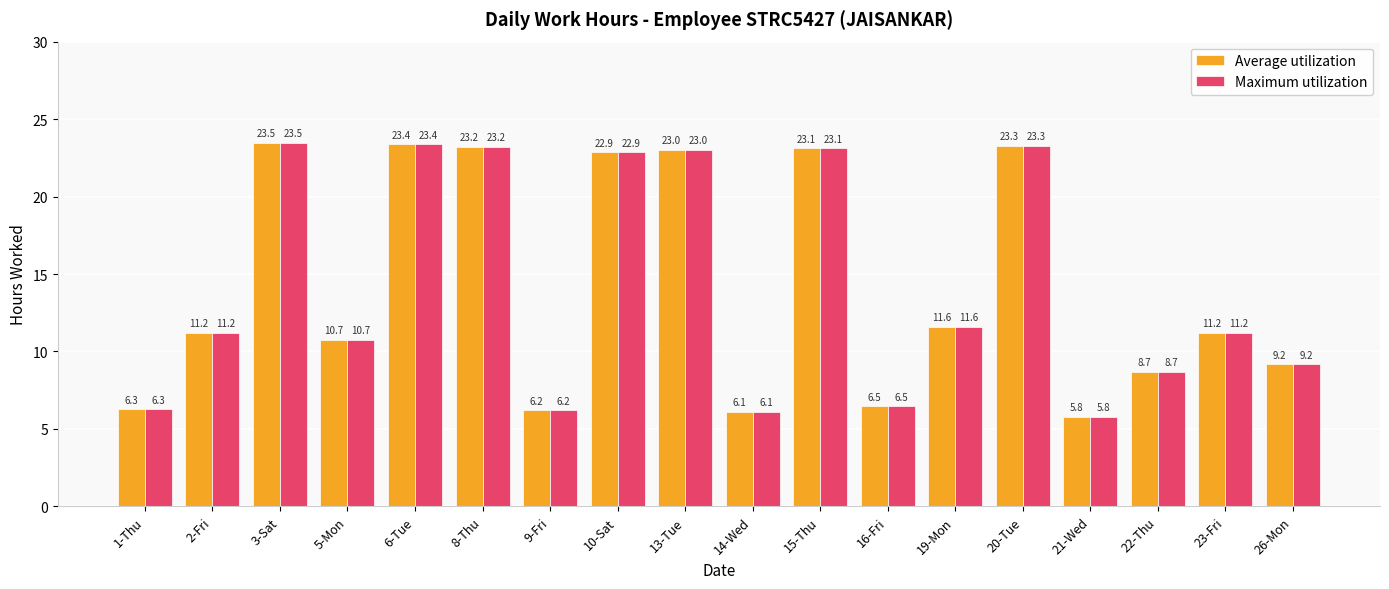

What is the value of the Average utilization bar at the 1st from the left?

6.3